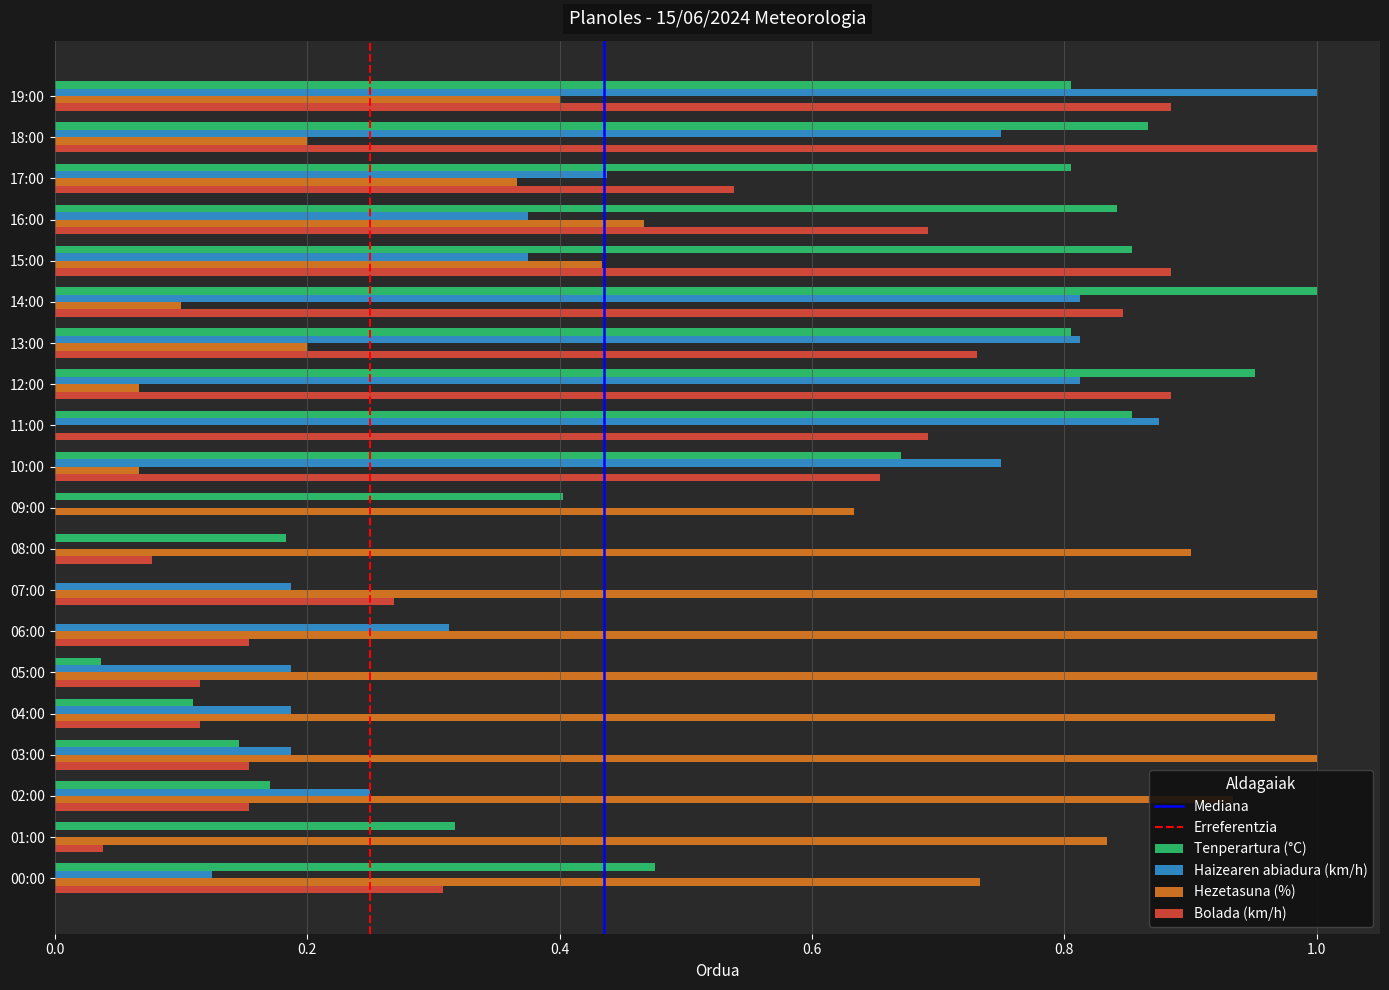

Between 17:00 and 07:00, which series saw the biggest shift?

Tenperartura (°C)